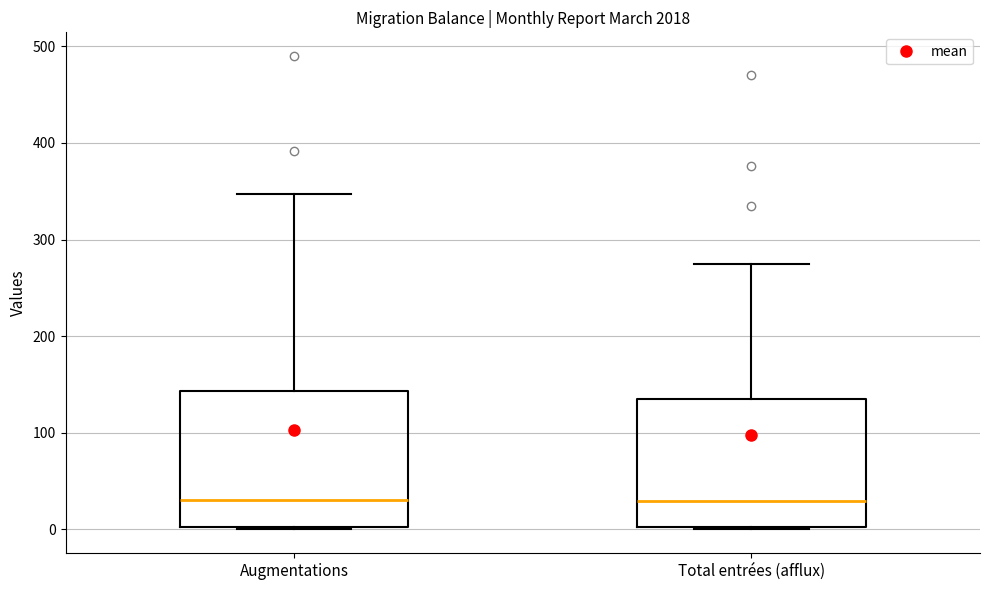

Reading left to right, transcribe this box plot: for each box, give where its median line is, the range the box spans, and where its two whiskers end, as read against the y-axis. The values are not printed on the chart, so give them approximately, as read against the axis.

Augmentations: median 30, box 0 to 140, whiskers 0 to 350
Total entrées (afflux): median 30, box 0 to 140, whiskers 0 to 280